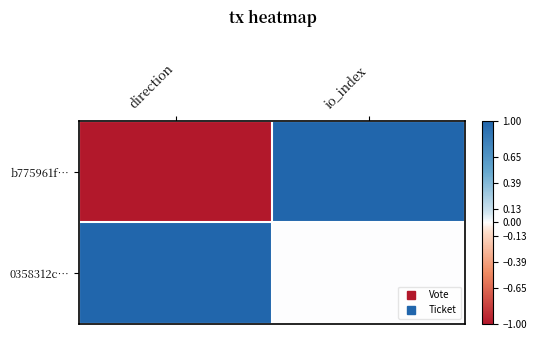

Between io_index and direction, which is larger?

io_index